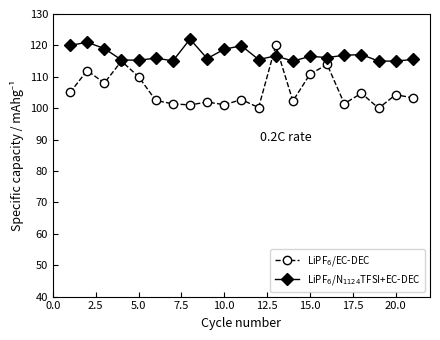

Does the chart have visible grid lines?

No